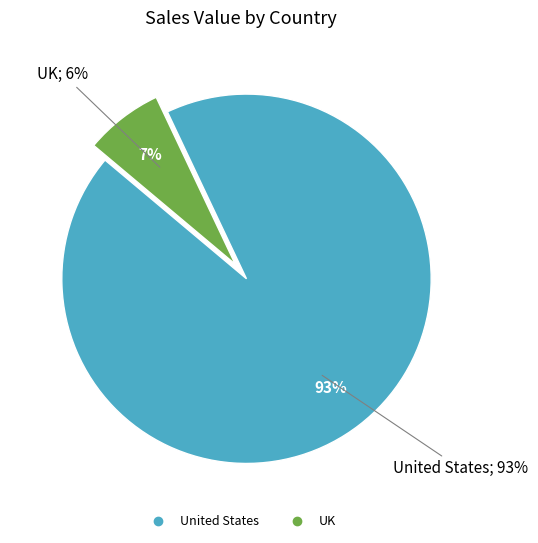

Which category has the smallest portion of the pie?

UK